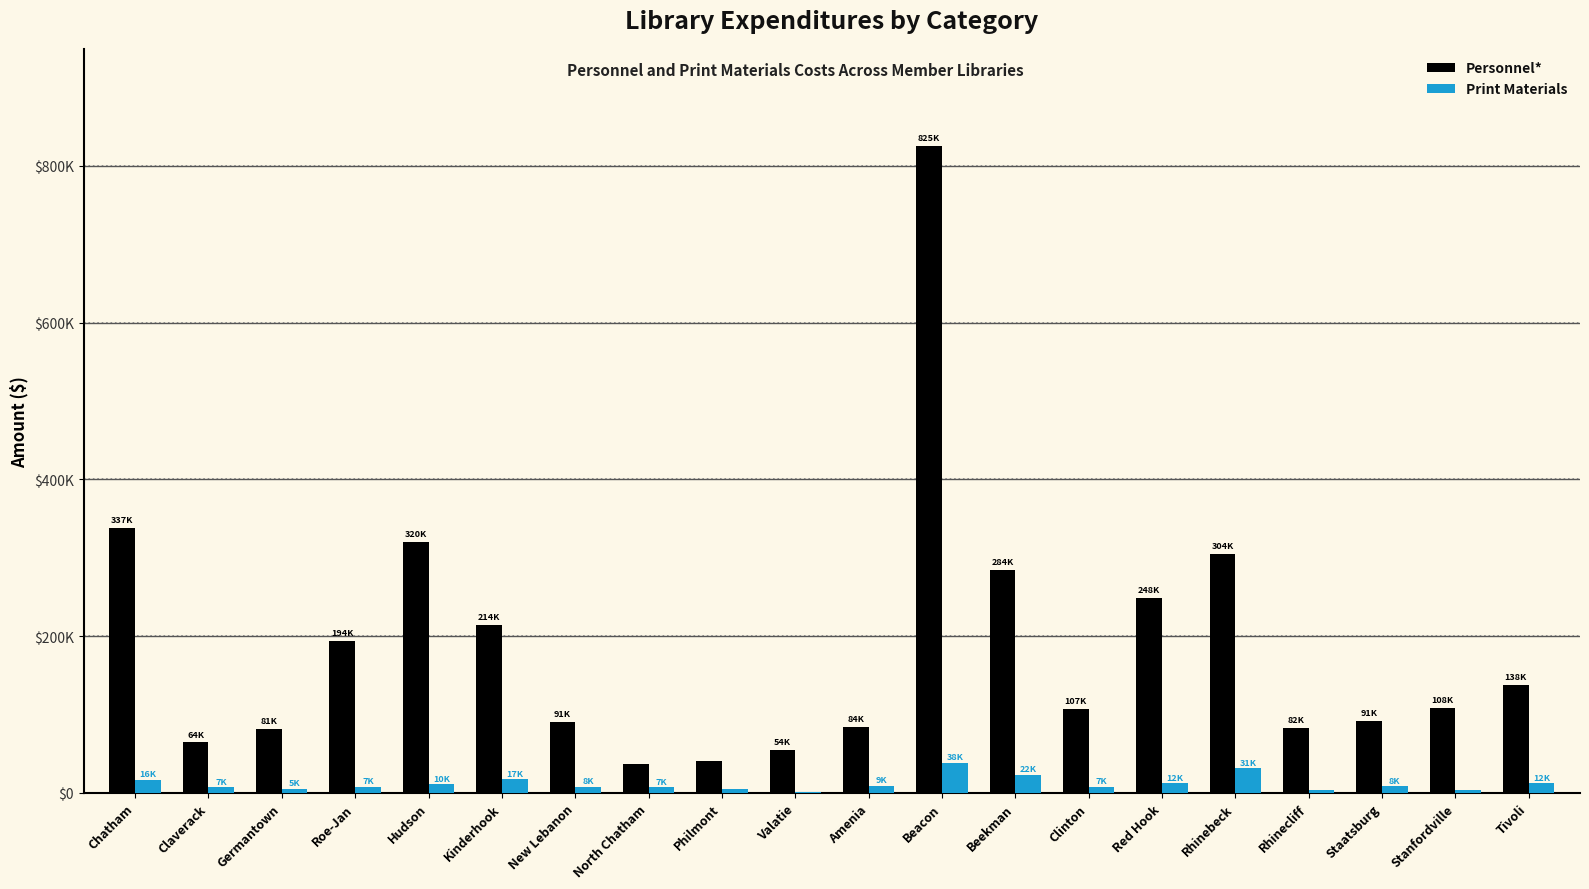

Reading left to right, what are all the values shown in this chart?

Personnel*: Chatham=337838	Claverack=64441	Germantown=81750	Roe-Jan=194161	Hudson=320022	Kinderhook=214437	New Lebanon=91153	North Chatham=37584	Philmont=41366	Valatie=54522	Amenia=84090	Beacon=825502	Beekman=284928	Clinton=107086	Red Hook=248862	Rhinebeck=304669	Rhinecliff=82719	Staatsburg=91576	Stanfordville=108366	Tivoli=138062
Print Materials: Chatham=16988	Claverack=7041	Germantown=5123	Roe-Jan=7777	Hudson=10912	Kinderhook=17500	New Lebanon=8076	North Chatham=7198	Philmont=4478	Valatie=1812	Amenia=9199	Beacon=38670	Beekman=22939	Clinton=7949	Red Hook=12501	Rhinebeck=31688	Rhinecliff=3482	Staatsburg=8743	Stanfordville=4134	Tivoli=12254